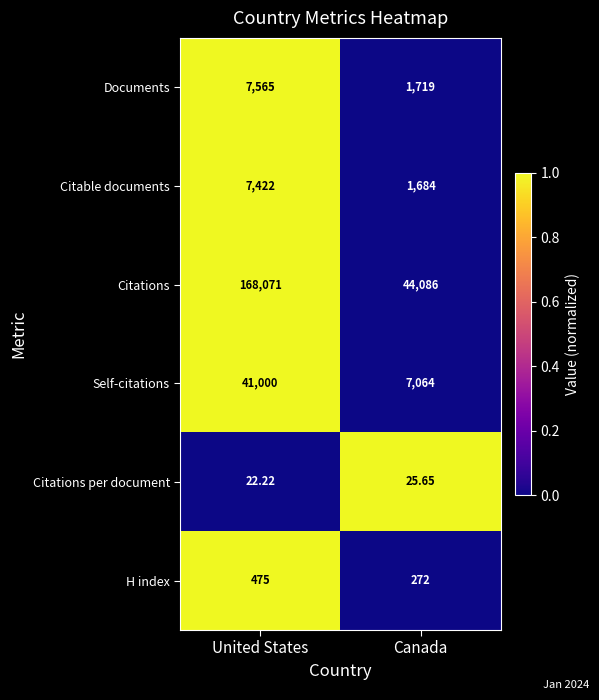

At United States, list the series in order from smallest to largest.

Citations per document, H index, Citable documents, Documents, Self-citations, Citations